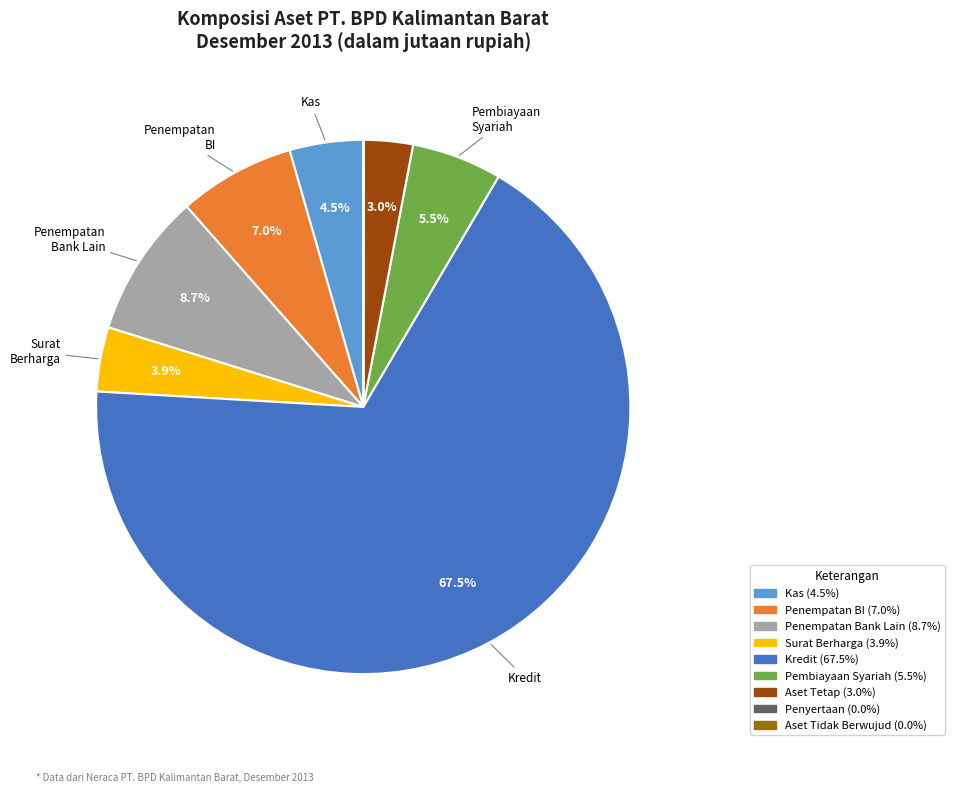

Does any single category account for the majority?

Yes